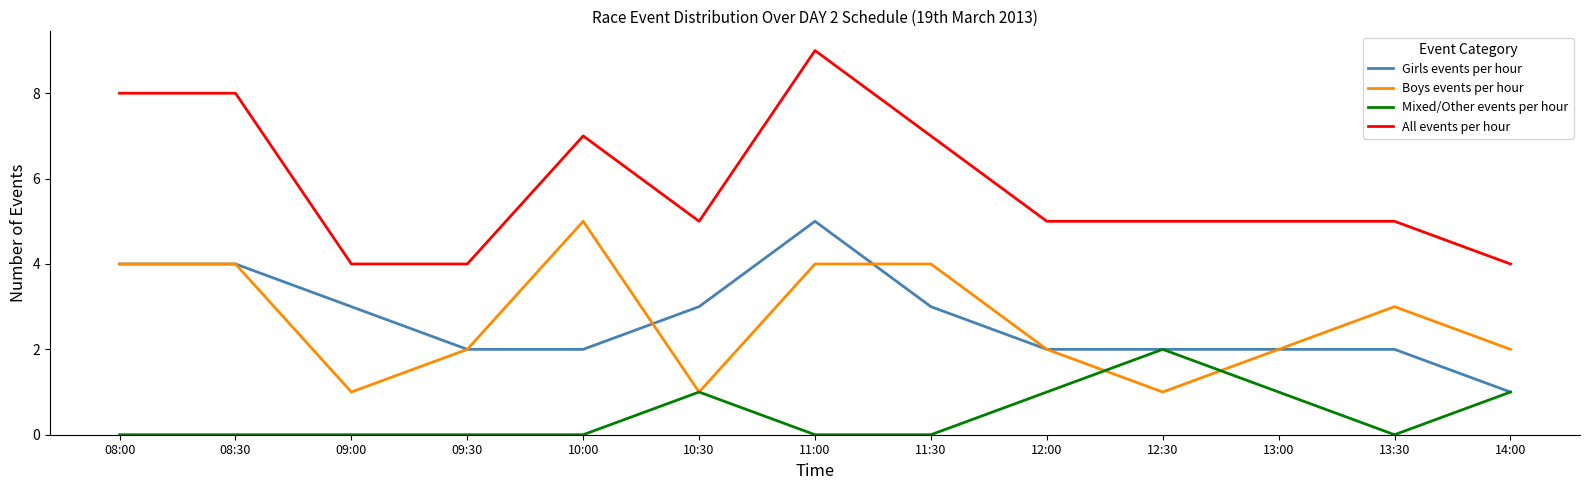

What is the spread (max minus min) of values at 13:00?

4